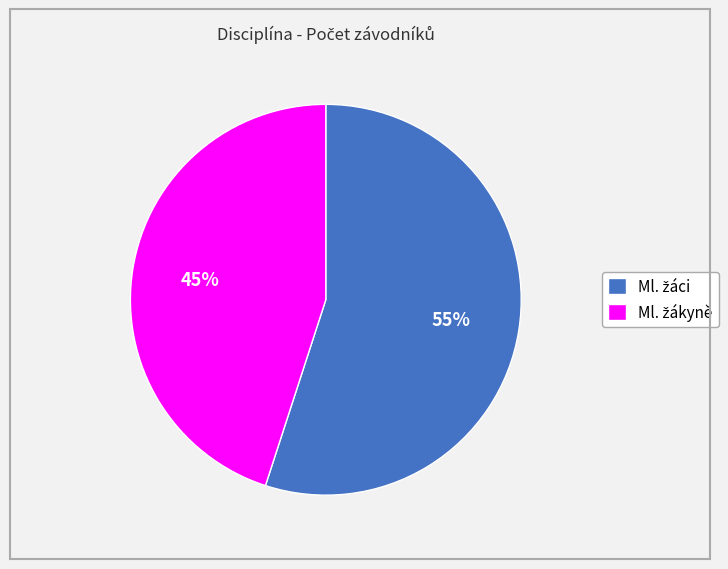

To the nearest percent, what is the average slice percentage?

50%